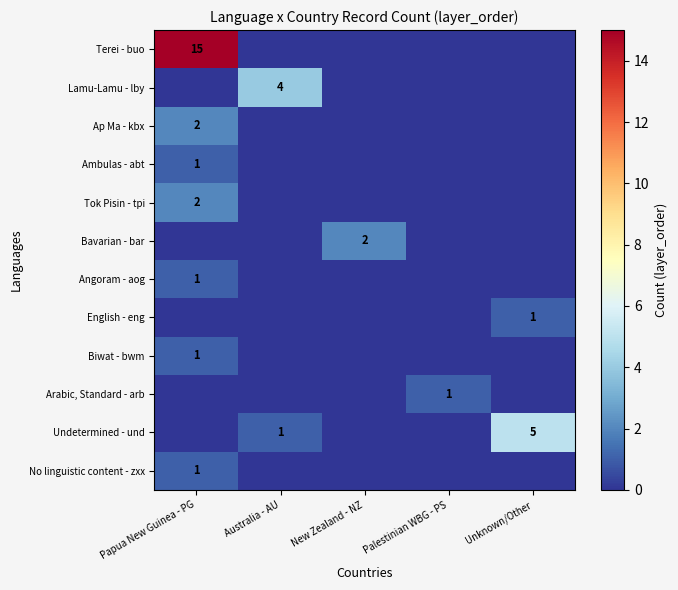

At which label does No linguistic content - zxx reach its minimum?

Australia - AU